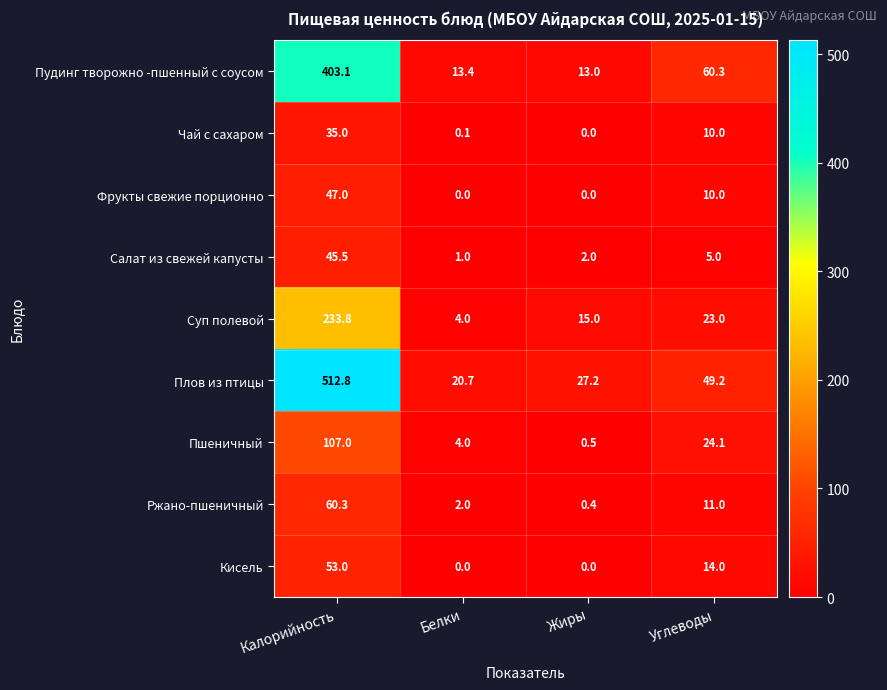

What is the spread (max minus min) of values at Белки?

20.7